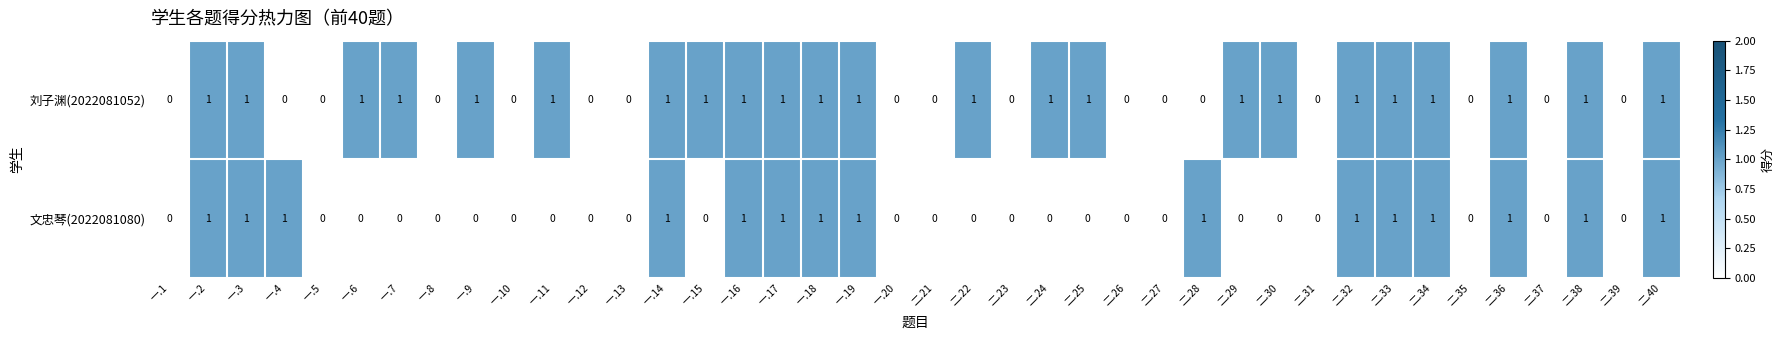

Rank the series by their average value, from lowest to highest.

文忠琴(2022081080), 刘子渊(2022081052)